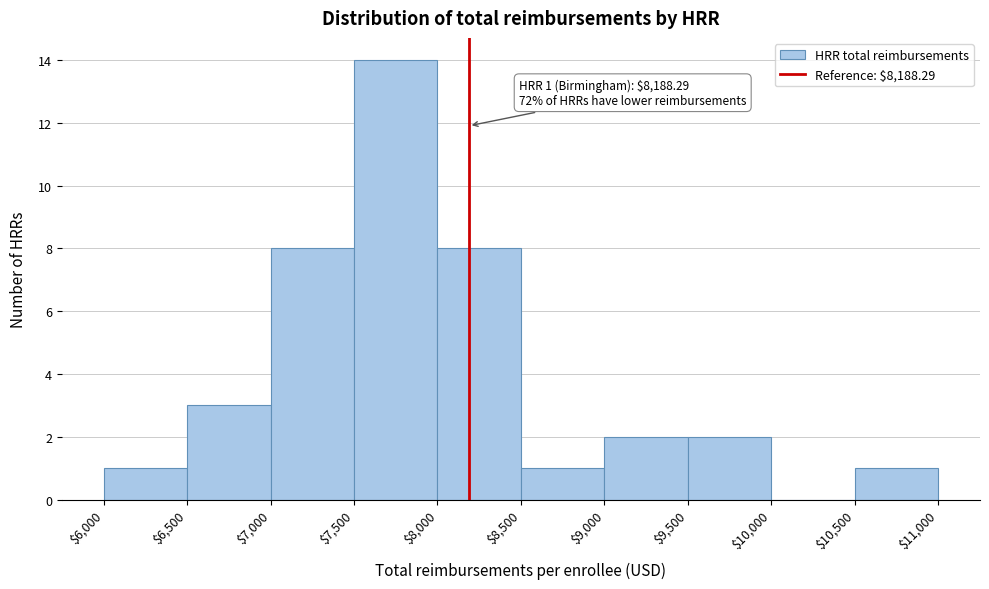

Which range on the x-axis has the tallest bar?

$7,500 to $8,000